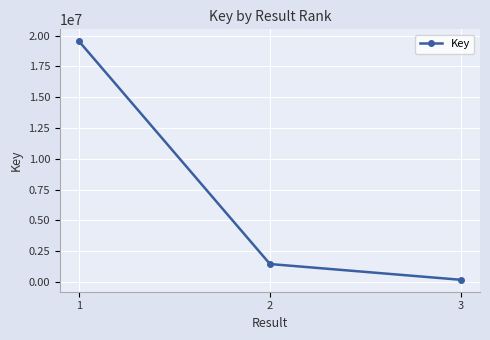

What is the maximum value shown in the chart?

19551378